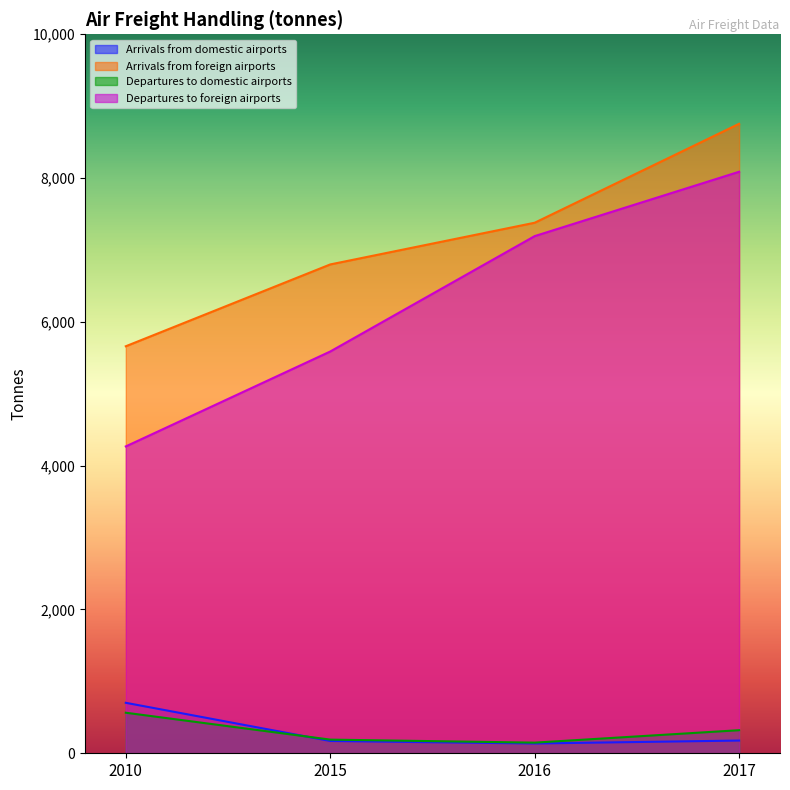

Reading left to right, transcribe all the data shown in this chart.

Arrivals from domestic airports: 2010=702	2015=171	2016=136	2017=177
Arrivals from foreign airports: 2010=5661	2015=6799	2016=7379	2017=8755
Departures to domestic airports: 2010=564	2015=190	2016=148	2017=321
Departures to foreign airports: 2010=4268	2015=5588	2016=7193	2017=8088